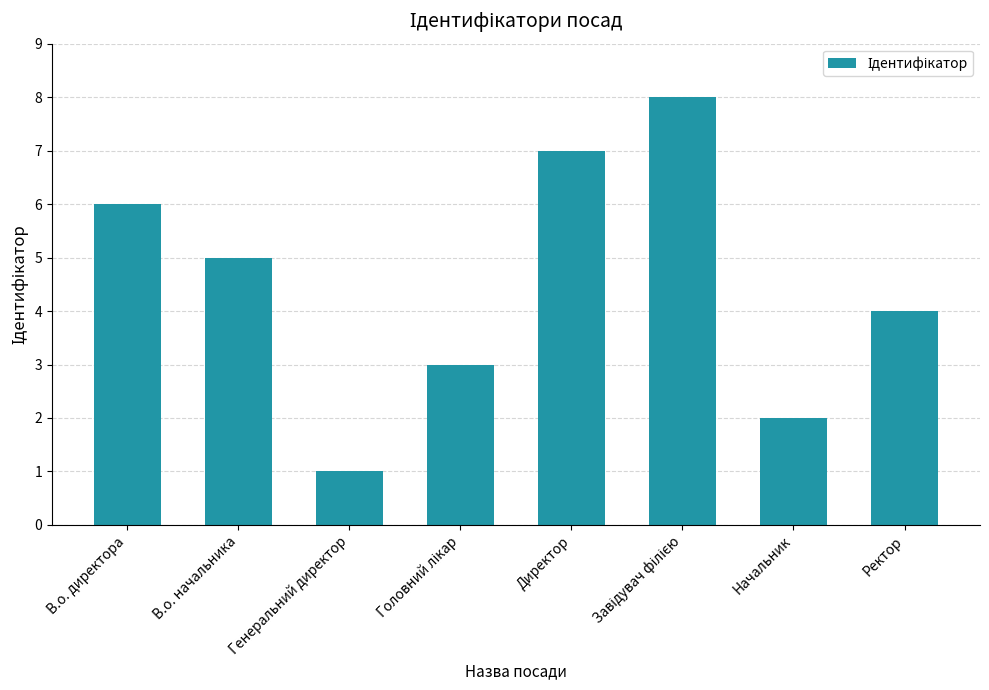

Which category has the lowest value across all series?

Генеральний директор